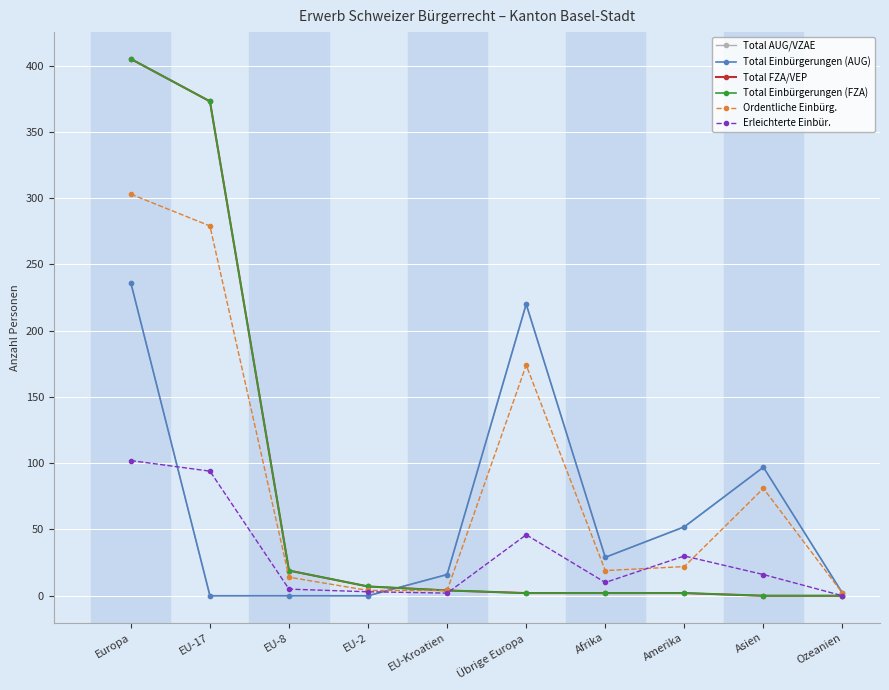

Read the Ordentliche Einbürg. value at EU-2.

4